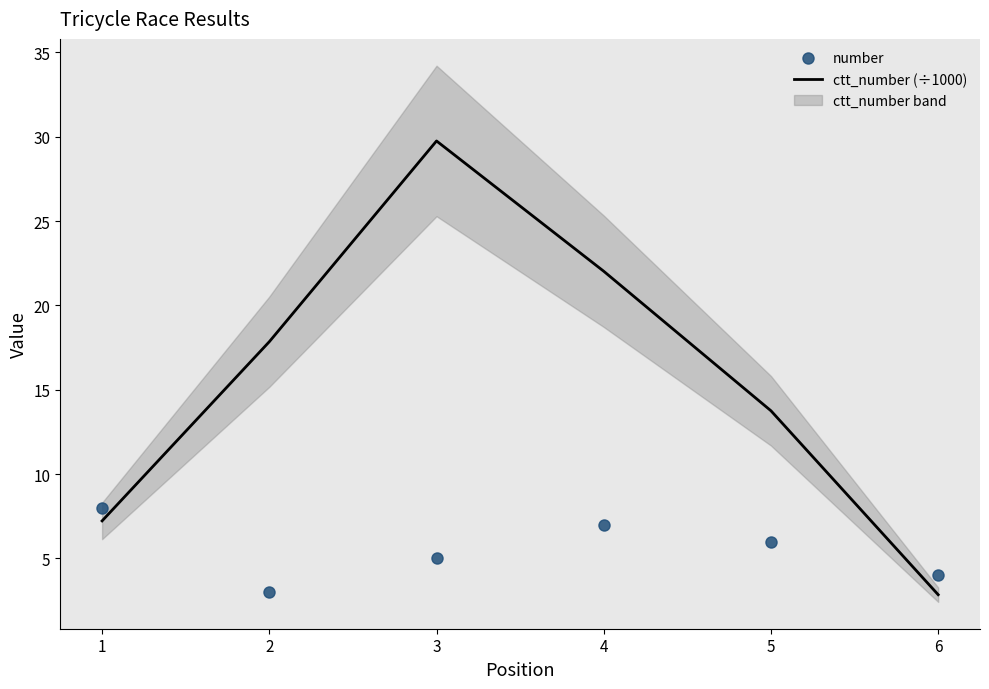

True or false: number has a value of 11.9 at 4.

False